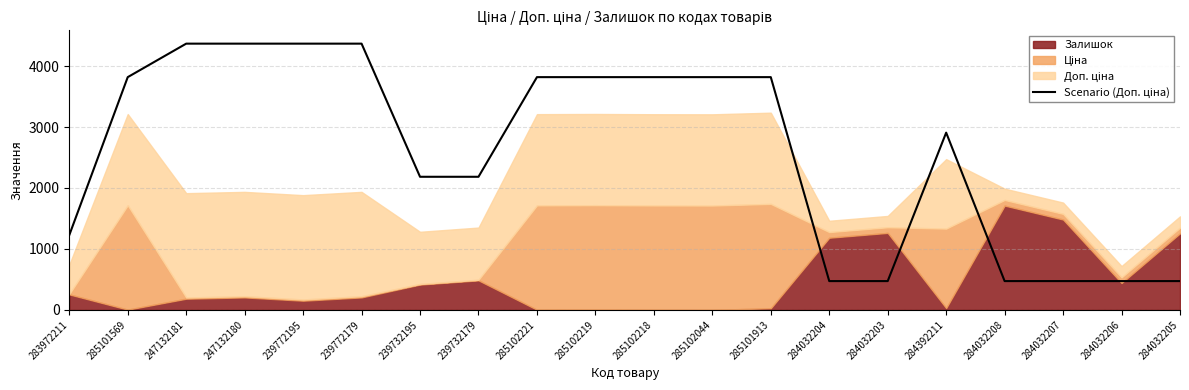

How many values are below 3818?

10